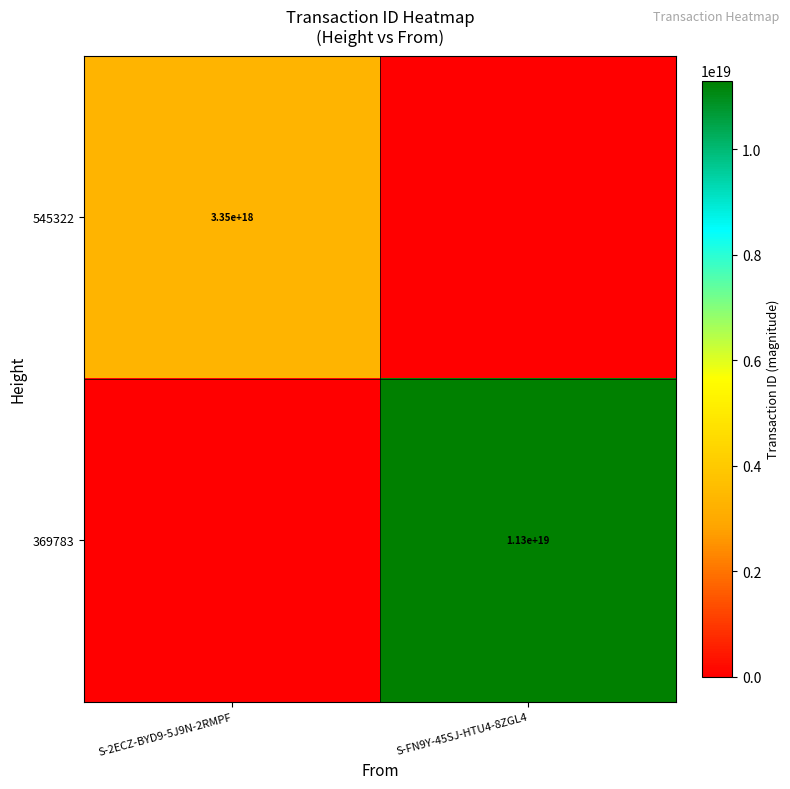

What is the total value across all series at S-2ECZ-BYD9-5J9N-2RMPF?

3352042036375238144